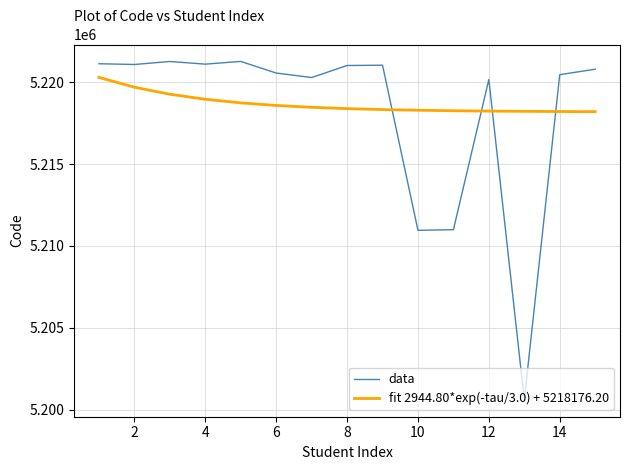

What is the difference between the maximum and minimum values in the data series?

20651.0